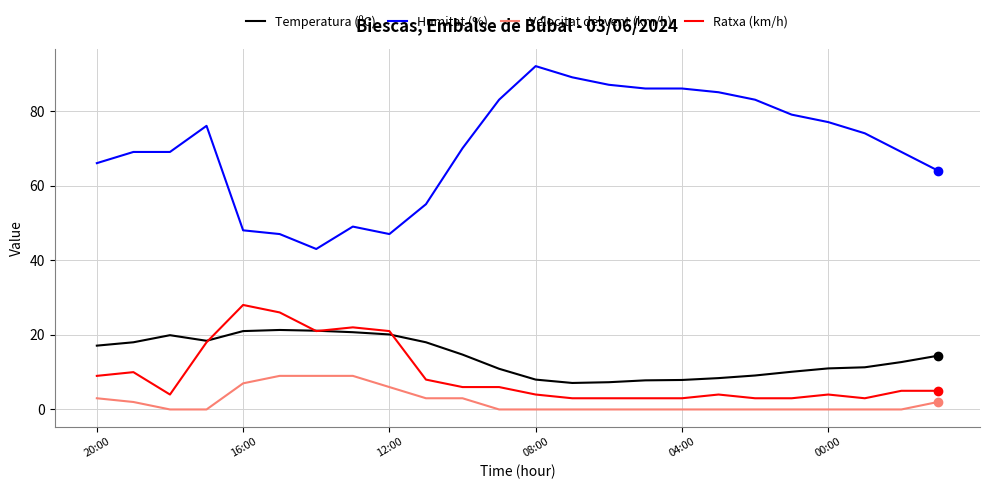

What are all the series names shown in the legend?

Temperatura (ºC), Humitat (%), Velocitat del vent (km/h), Ratxa (km/h)